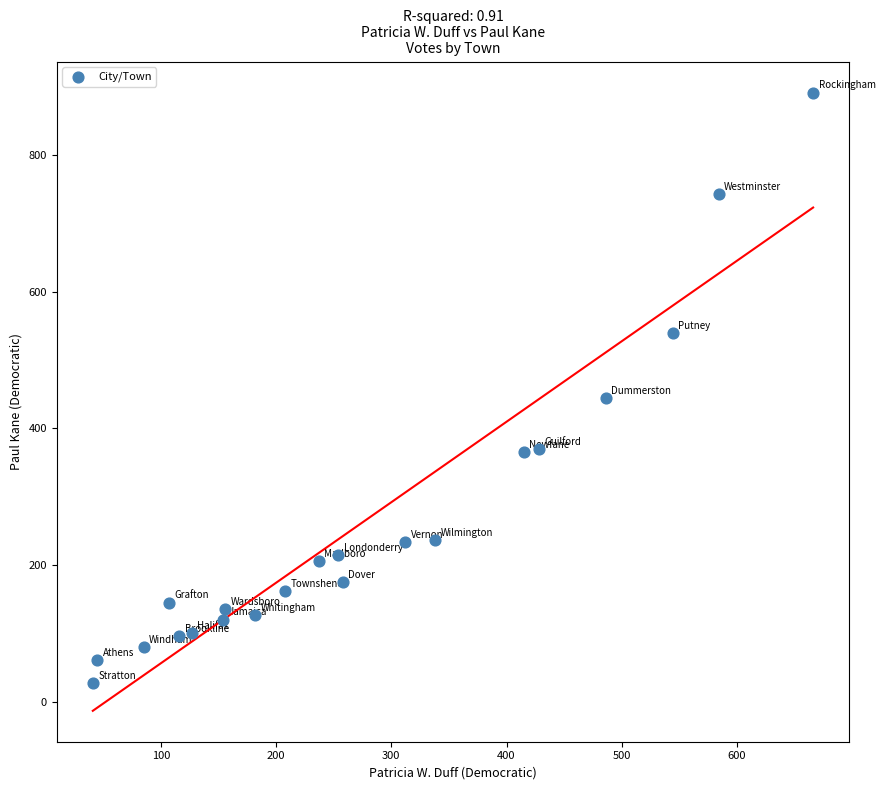

What Y value in the scatter plot is closest to 459?

444